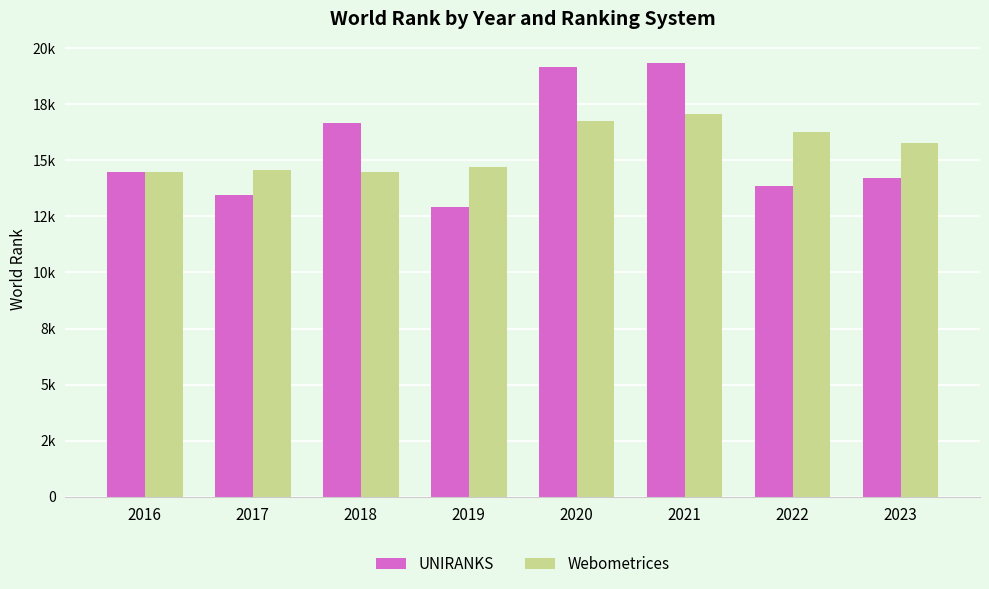

What is the value of the Webometrices bar at the 8th from the left?

15786